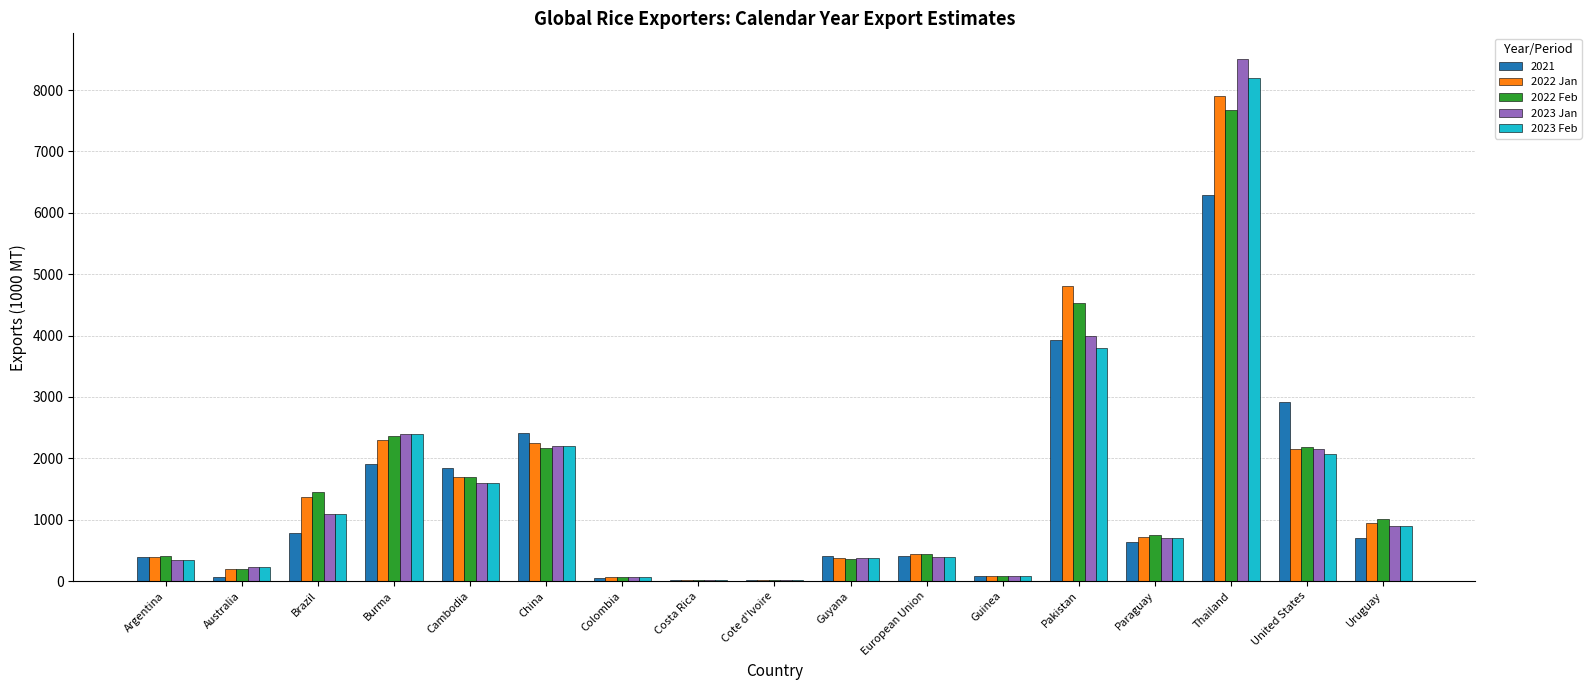

The 2023 Jan series shows 700 at Paraguay. True or false?

True